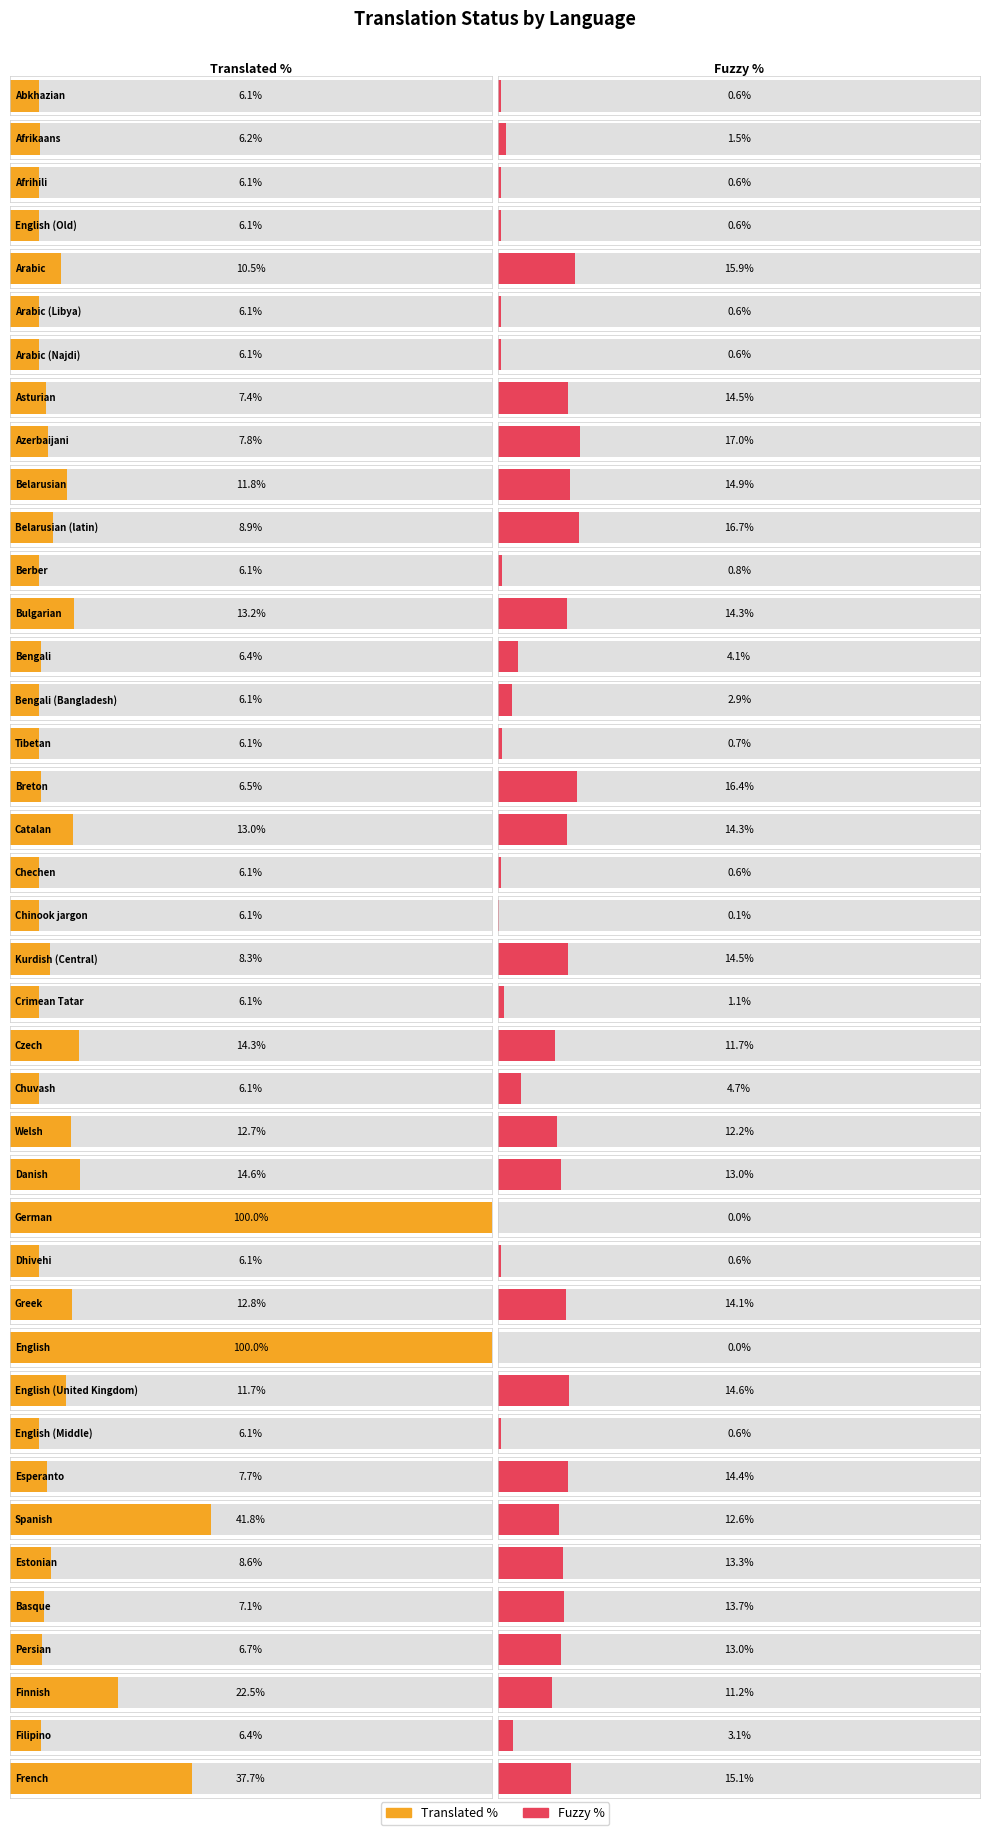

Rank the series by their average value, from highest to lowest.

translated_percent, fuzzy_percent